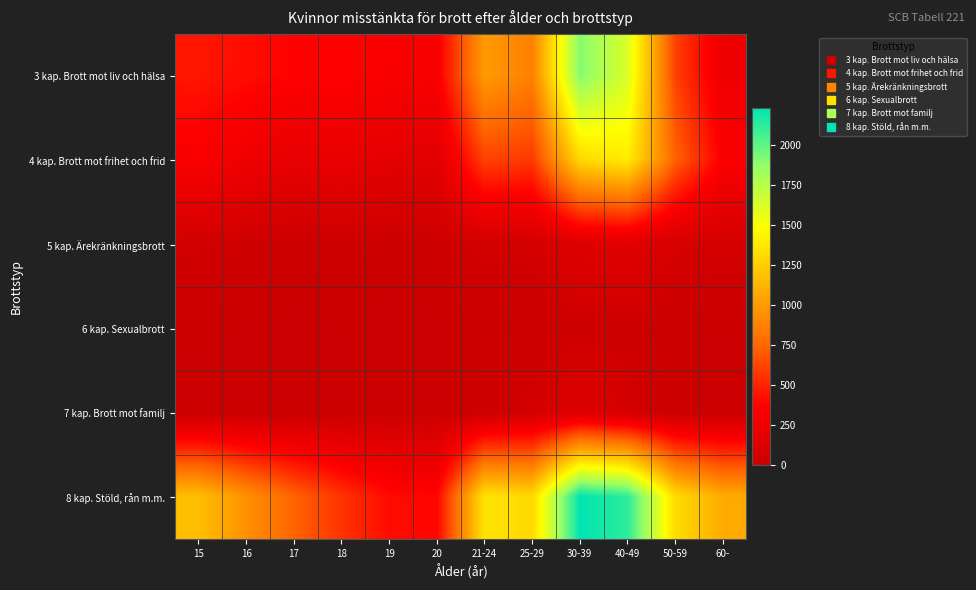

Rank the series at 25-29 from highest to lowest value.

8 kap. Stöld, rån m.m., 3 kap. Brott mot liv och hälsa, 4 kap. Brott mot frihet och frid, 7 kap. Brott mot familj, 5 kap. Ärekränkningsbrott, 6 kap. Sexualbrott